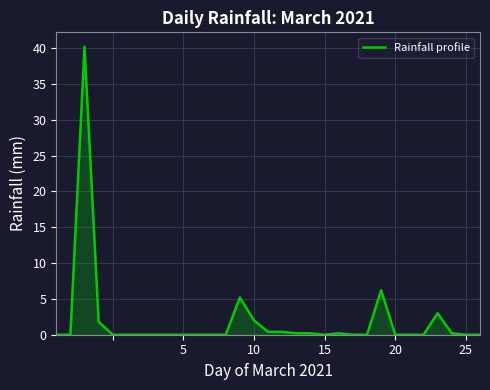

What is the sum of all values?

60.0